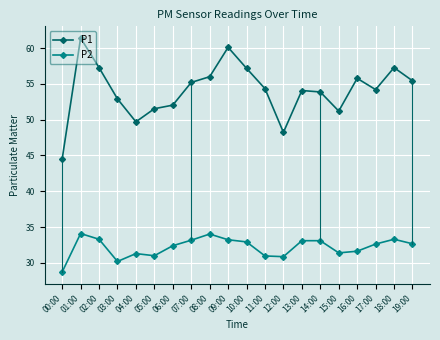

True or false: P1 and P2 intersect in this chart.

False